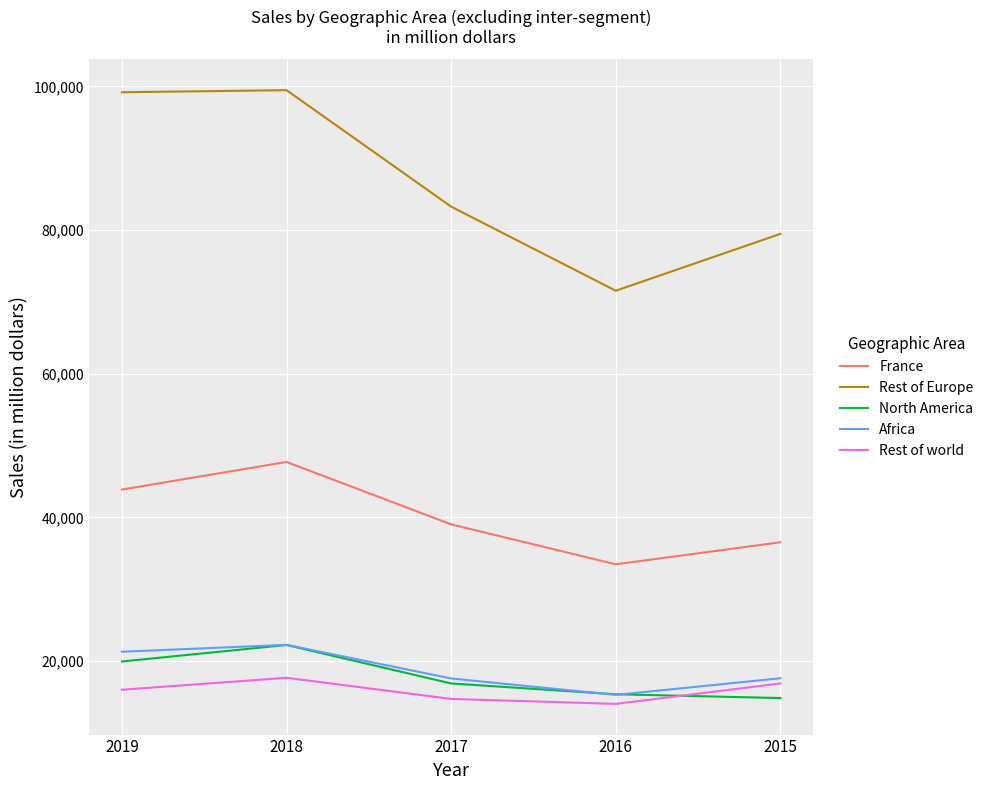

What are all the series names shown in the legend?

France, Rest of Europe, North America, Africa, Rest of world